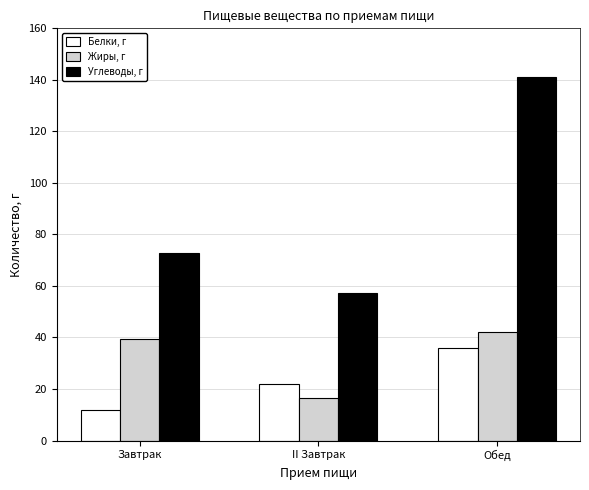

How many bars are there in each group?

3